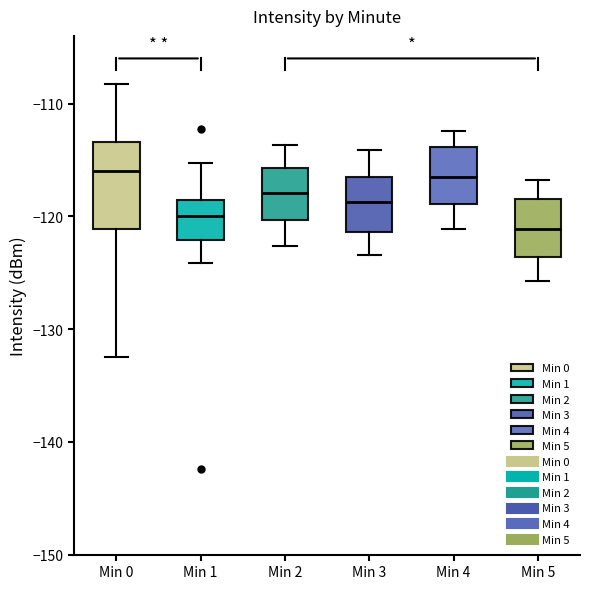

Reading left to right, transcribe this box plot: for each box, give where its median line is, the range the box spans, and where its two whiskers end, as read against the y-axis. The values are not printed on the chart, so give them approximately, as read against the axis.

Min 0: median -116, box -121 to -113, whiskers -132 to -108
Min 1: median -120, box -122 to -119, whiskers -124 to -115
Min 2: median -118, box -120 to -116, whiskers -123 to -114
Min 3: median -119, box -121 to -116, whiskers -123 to -114
Min 4: median -116, box -119 to -114, whiskers -121 to -112
Min 5: median -121, box -124 to -118, whiskers -126 to -117